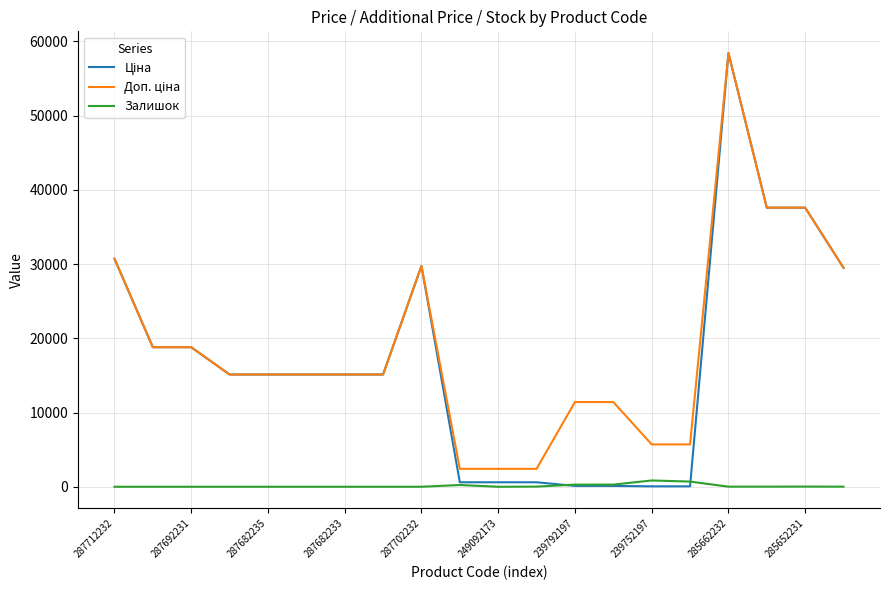

At which category is the sum across all series the highest?

285662232